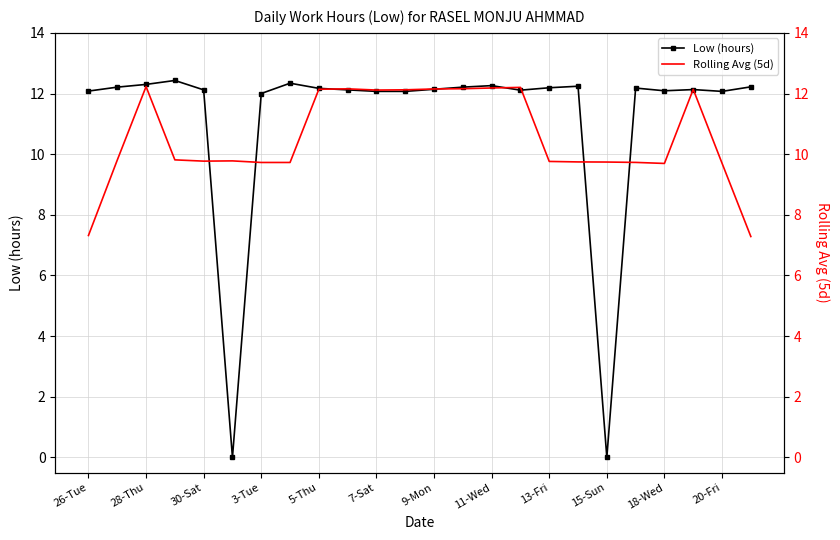

What is the label of the 24th point from the right?

26-Tue